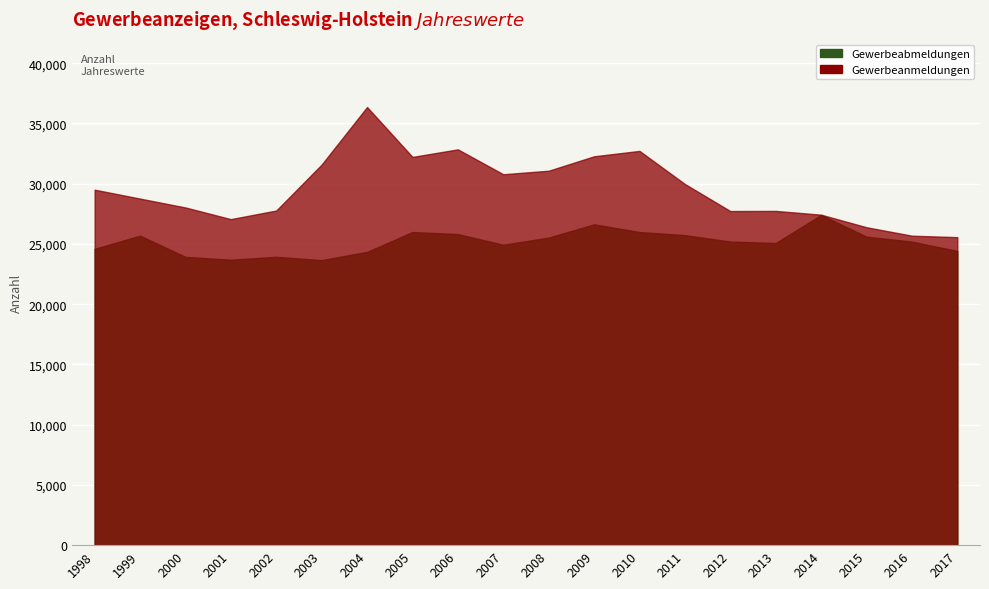

What is the value of the Gewerbeabmeldungen point at the 15th from the left?

25195